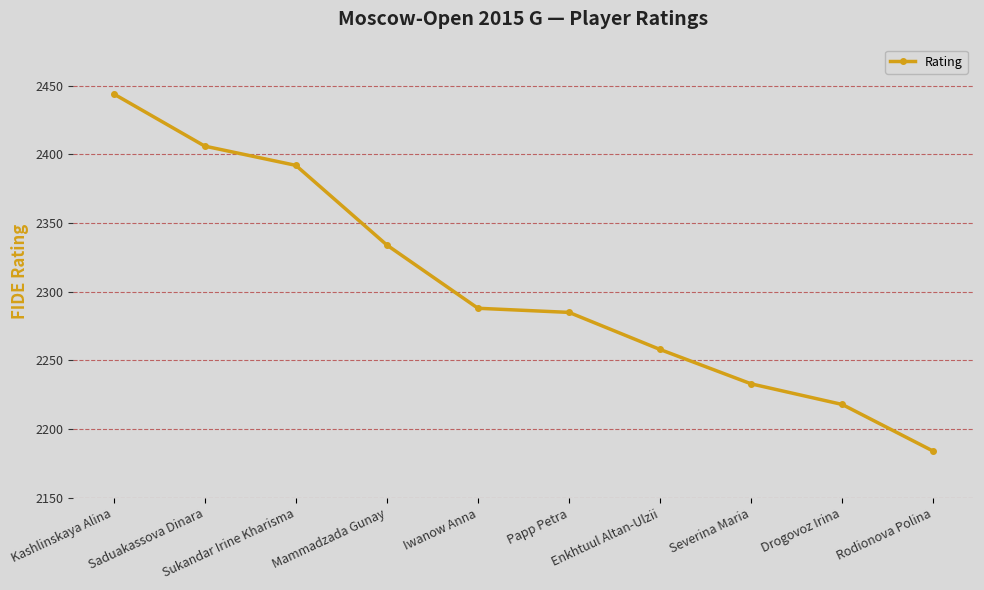

What is the label of the 7th point from the left?

Enkhtuul Altan-Ulzii